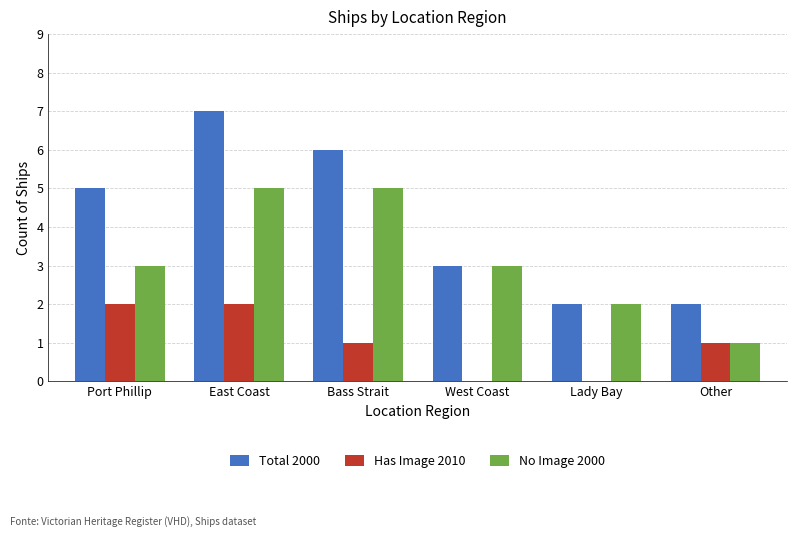

Between Bass Strait and Lady Bay, which series saw the biggest shift?

Total 2000